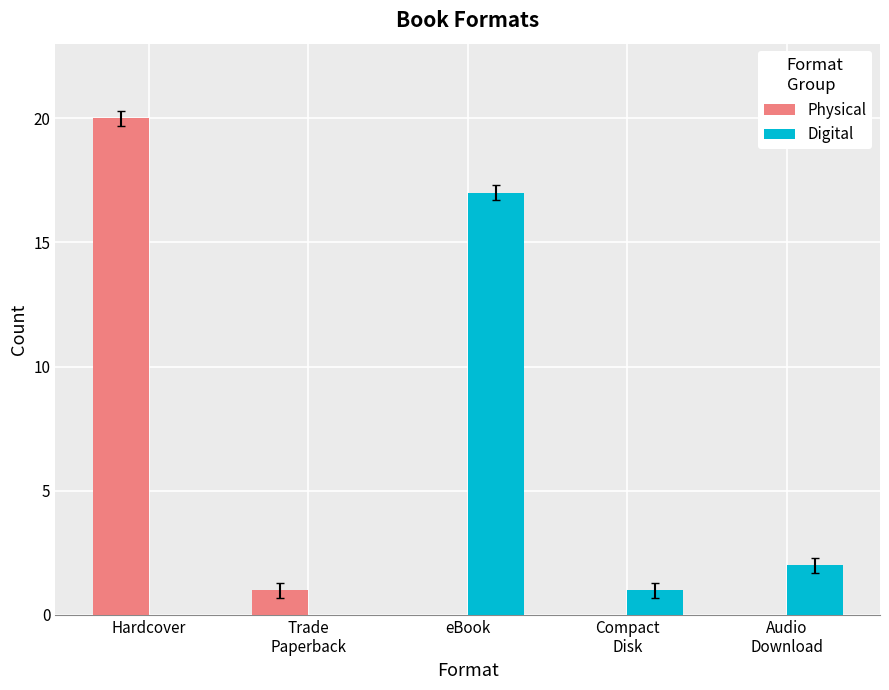

What are all the series names shown in the legend?

Physical, Digital